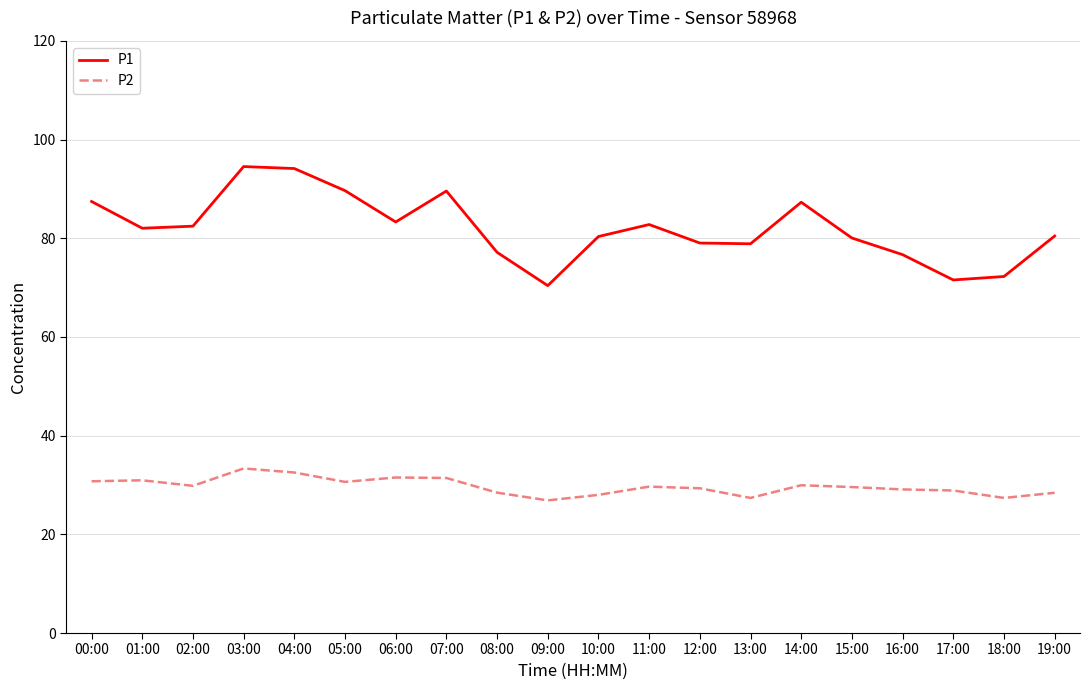

The value of P2 at 01:00 is 46.6. True or false?

False